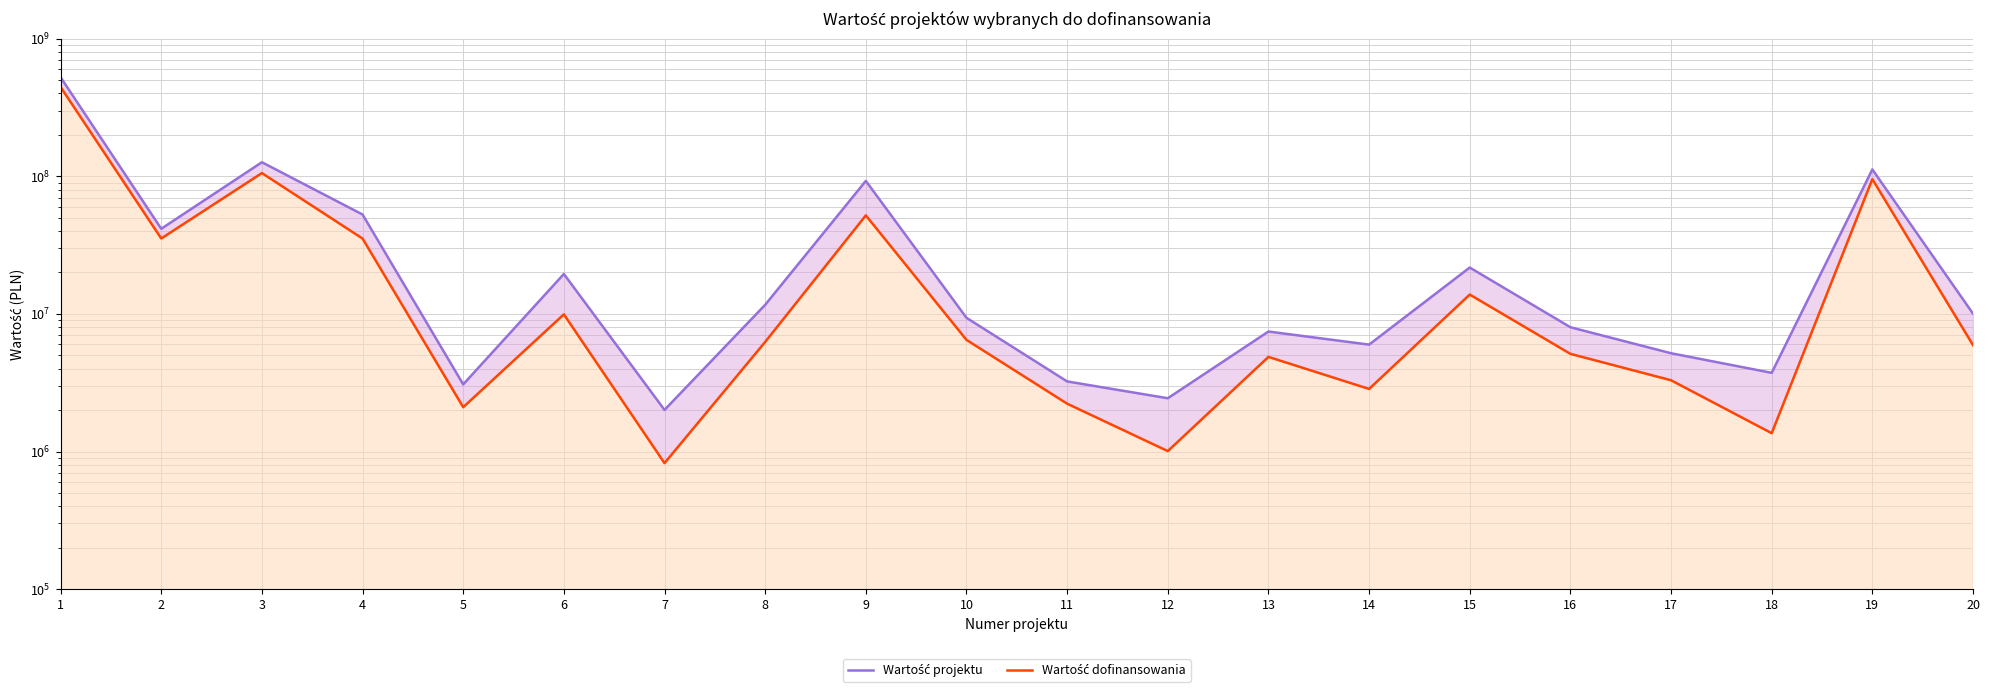

At which category is the sum across all series the highest?

1